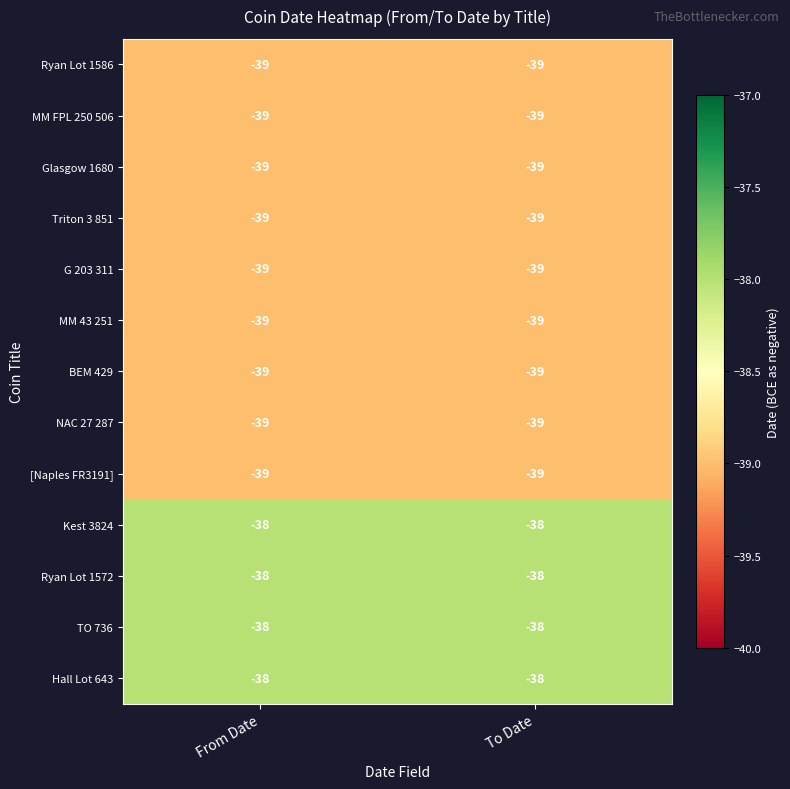

What is the total value across all series at From Date?

-503